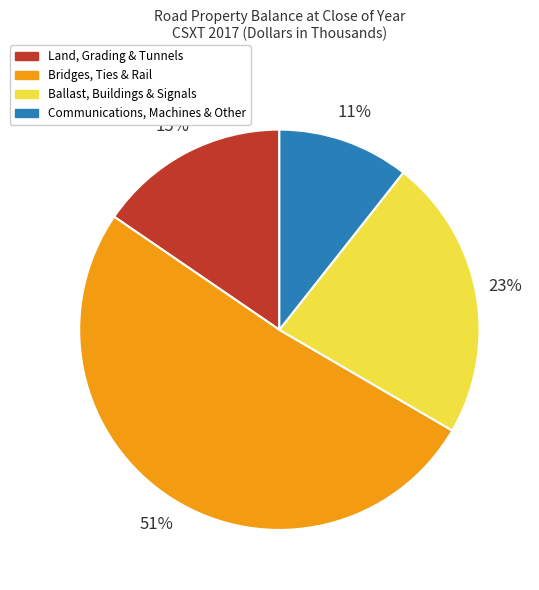

Is there any slice that represents more than half of the pie?

Yes